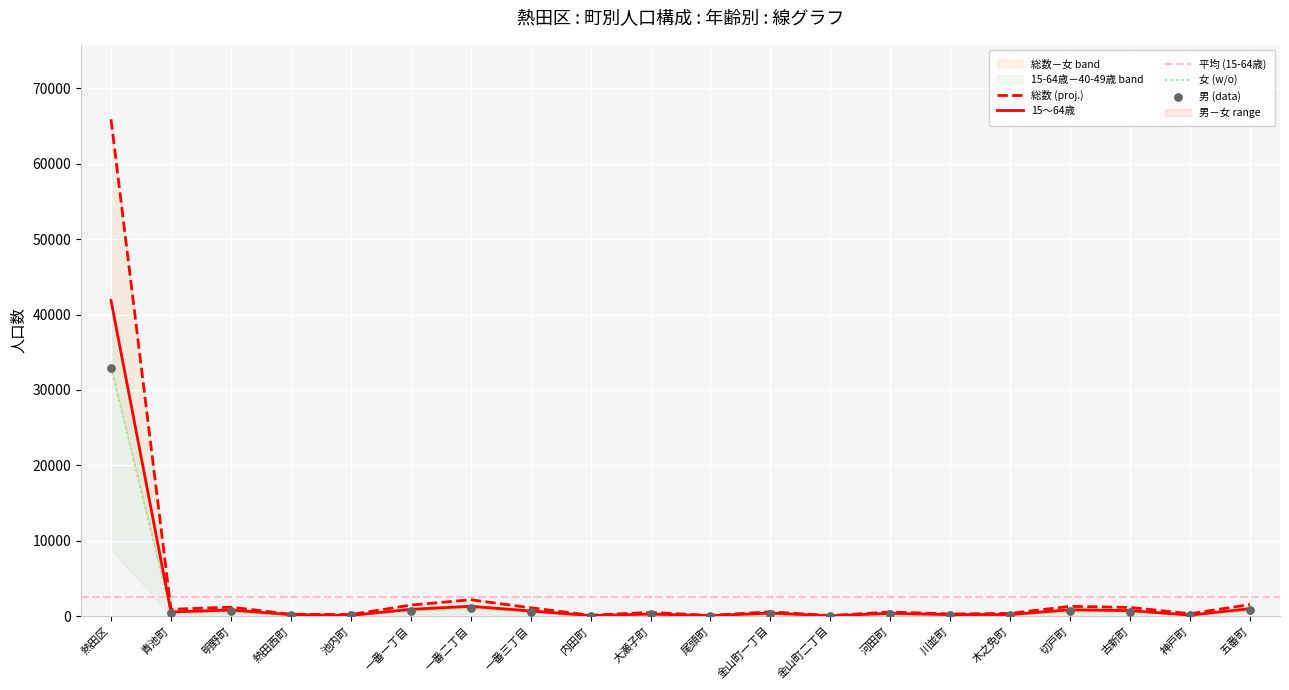

Which series has the largest Y range (max minus min)?

総数